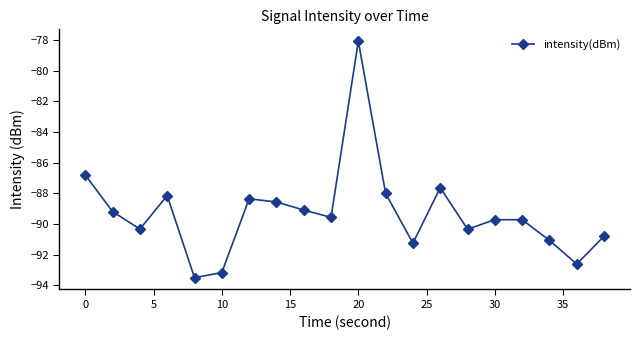

Reading right to left, transcribe all the data shown in this chart.

-90.8	-92.6	-91.1	-89.7	-89.7	-90.3	-87.6	-91.3	-88.0	-78.1	-89.6	-89.1	-88.6	-88.4	-93.2	-93.5	-88.1	-90.3	-89.2	-86.8